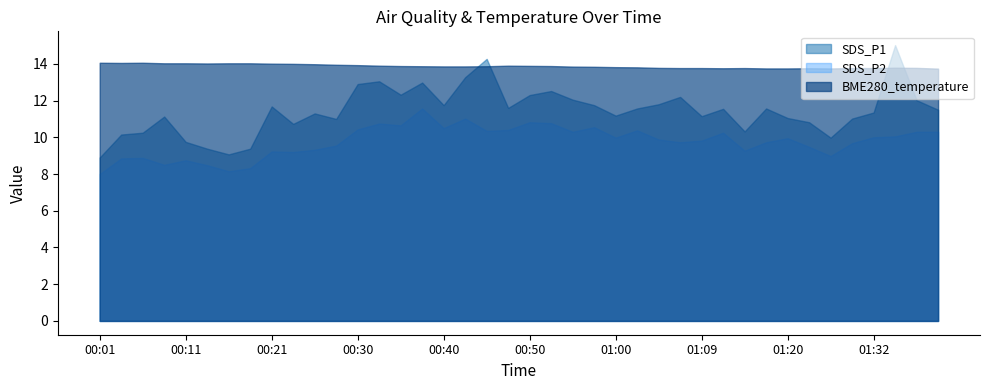

How many series are shown in this chart?

3